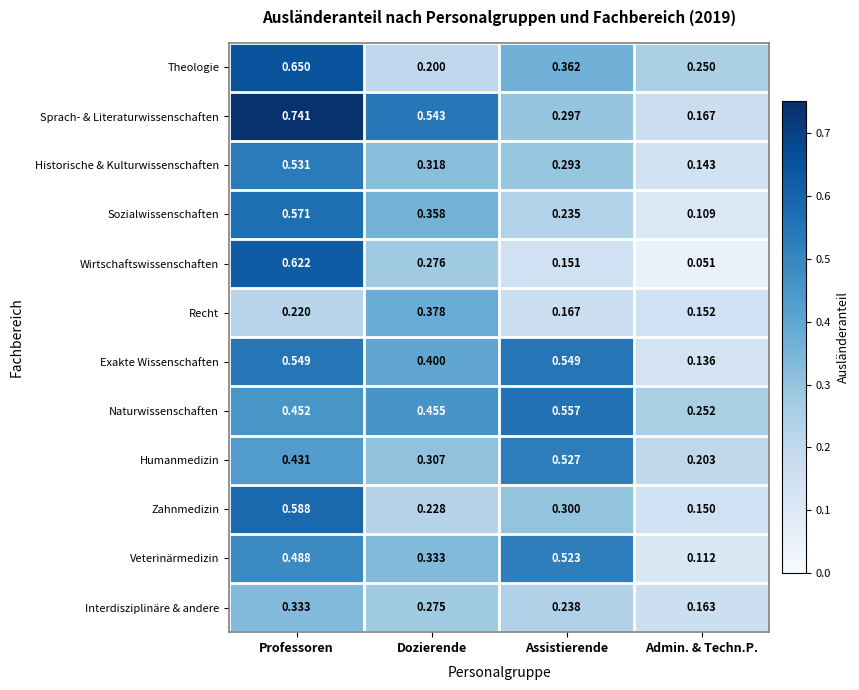

Is the value of Historische & Kulturwissenschaften at Admin. & Techn.P. greater than the value of Zahnmedizin at Professoren?

No